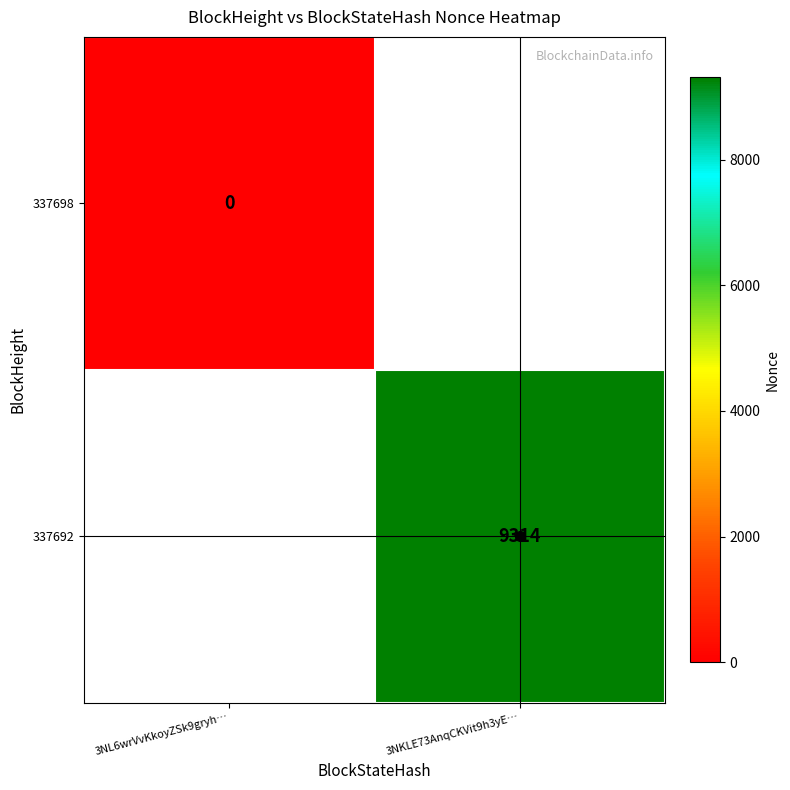

What is the greatest value displayed?

9314.0